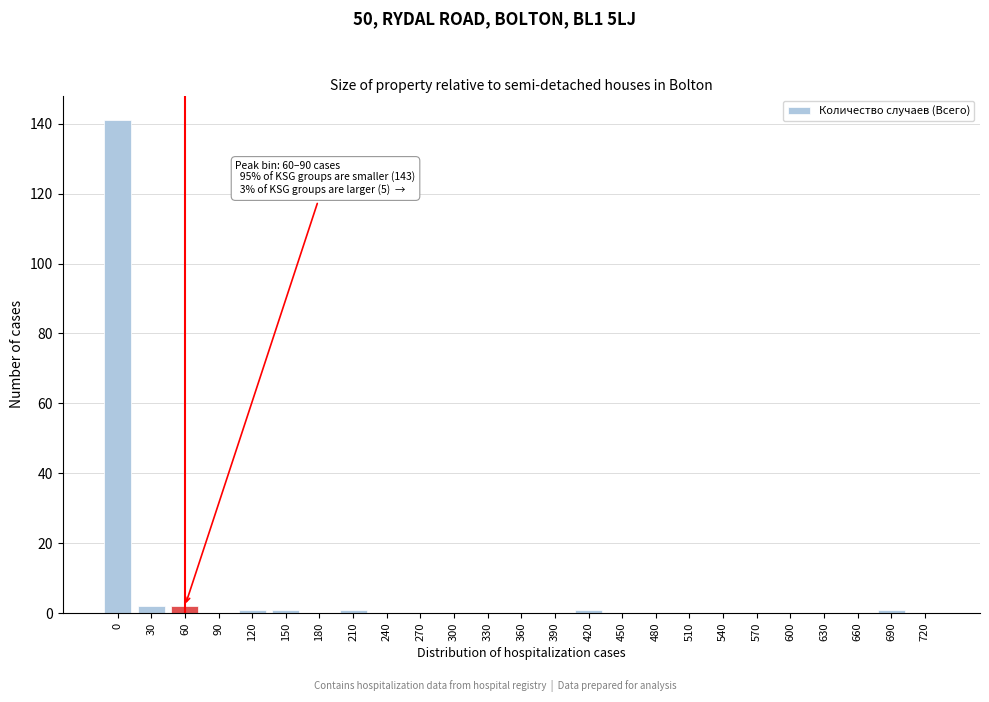

Reading left to right, transcribe all the data shown in this chart.

0=141	30=2	60=2	90=0	120=1	150=1	180=0	210=1	240=0	270=0	300=0	330=0	360=0	390=0	420=1	450=0	480=0	510=0	540=0	570=0	600=0	630=0	660=0	690=1	720=0